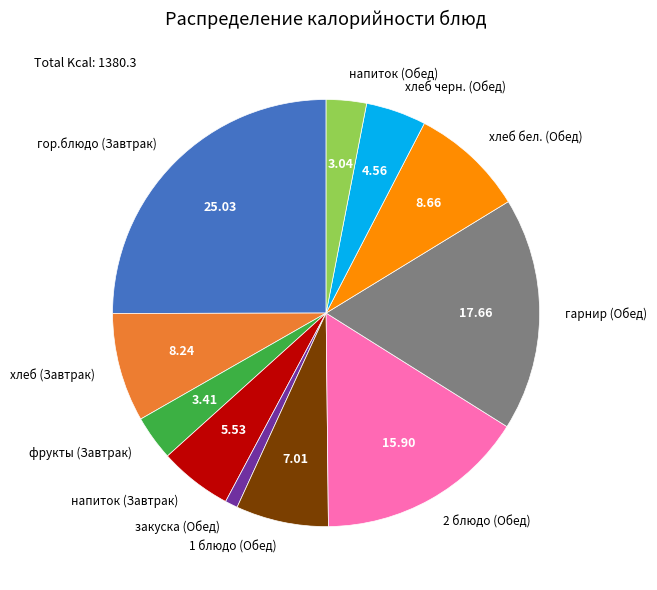

Is the sum of фрукты (Завтрак) and напиток (Обед) greater than half?

No